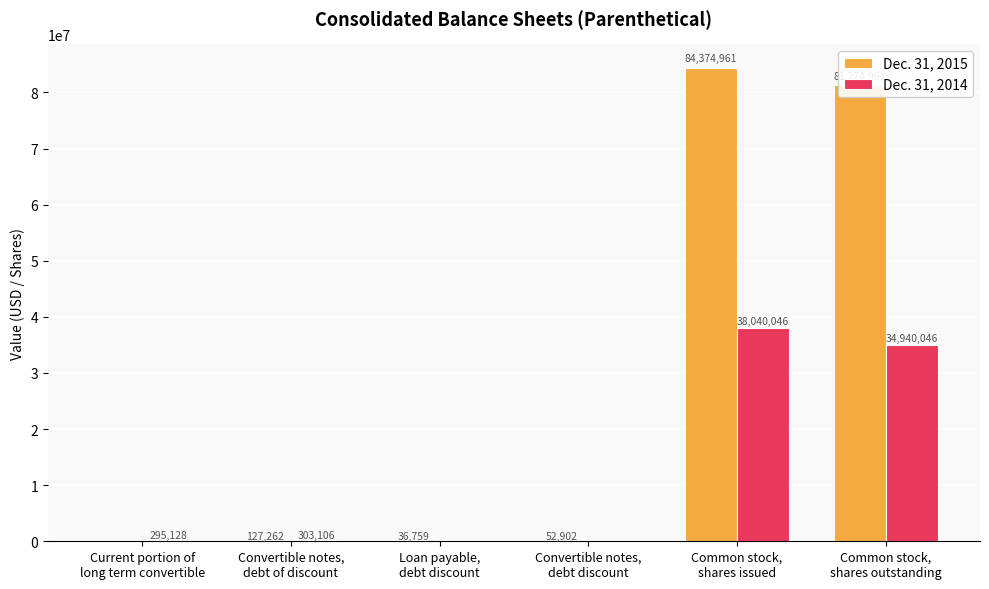

What is the sum of all Dec. 31, 2014 values?

73578326